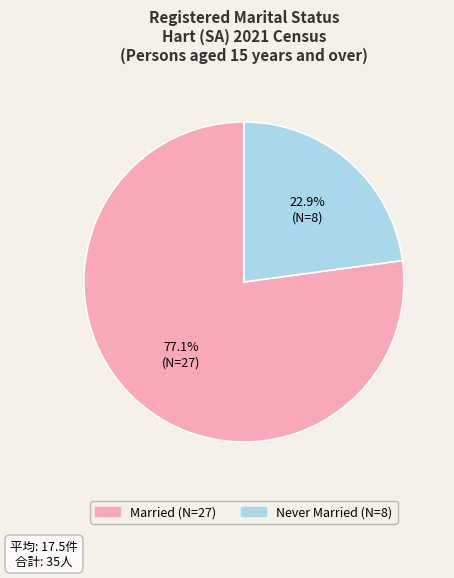

How many segments does this pie chart have?

2